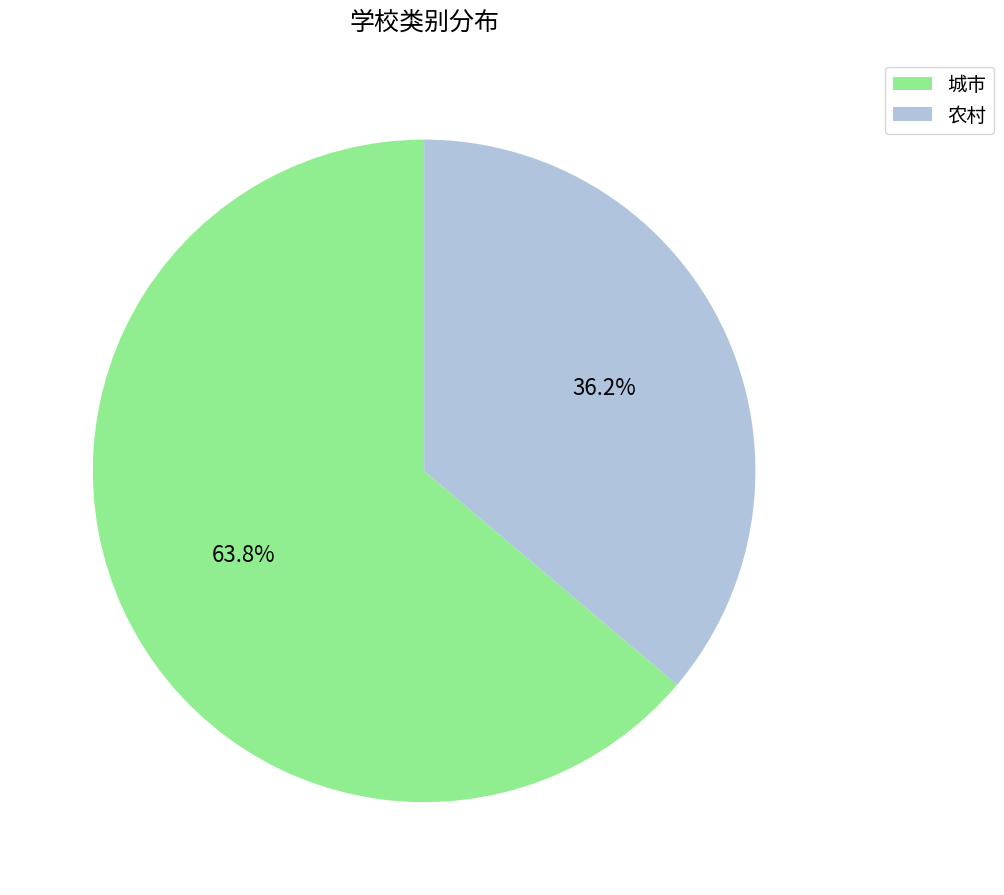

Is it true that 农村 is 36% of the pie?

True